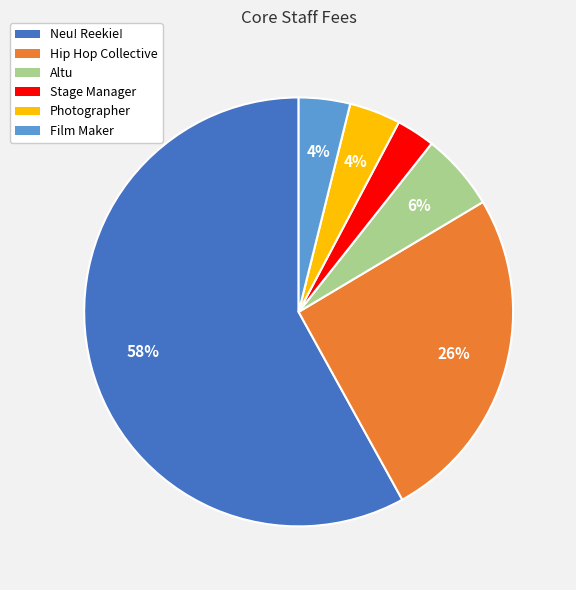

True or false: Neu! Reekie! accounts for 58% of the total.

True